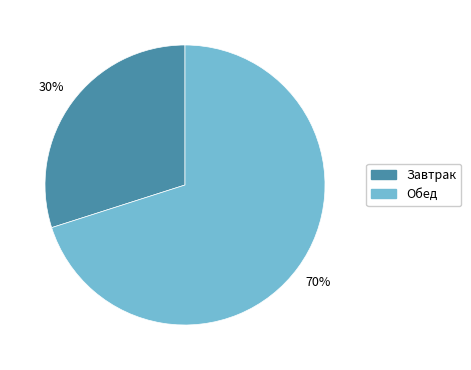

The Обед slice represents 70% of the pie. True or false?

True